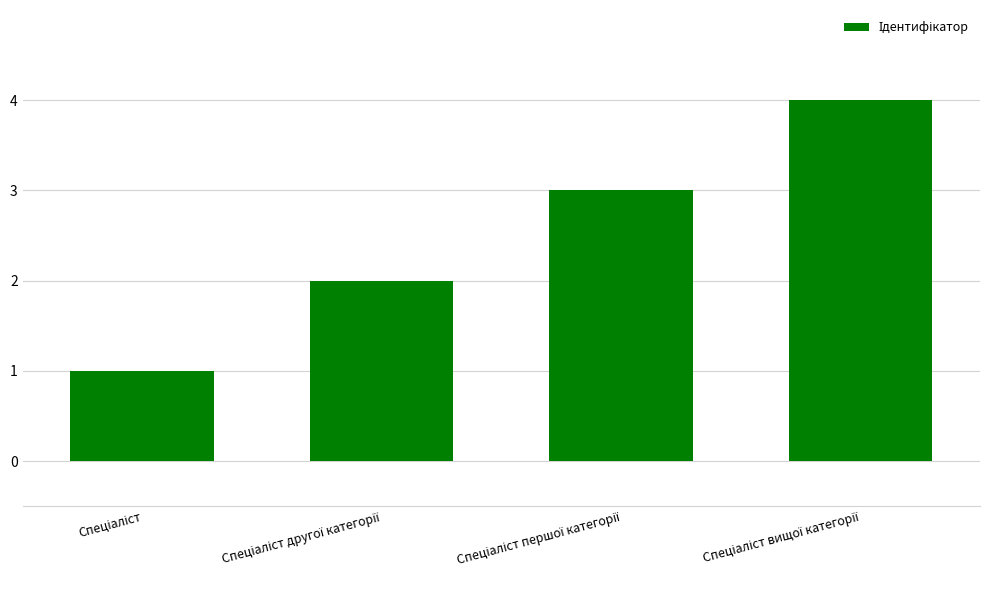

How many bars are there in total?

4